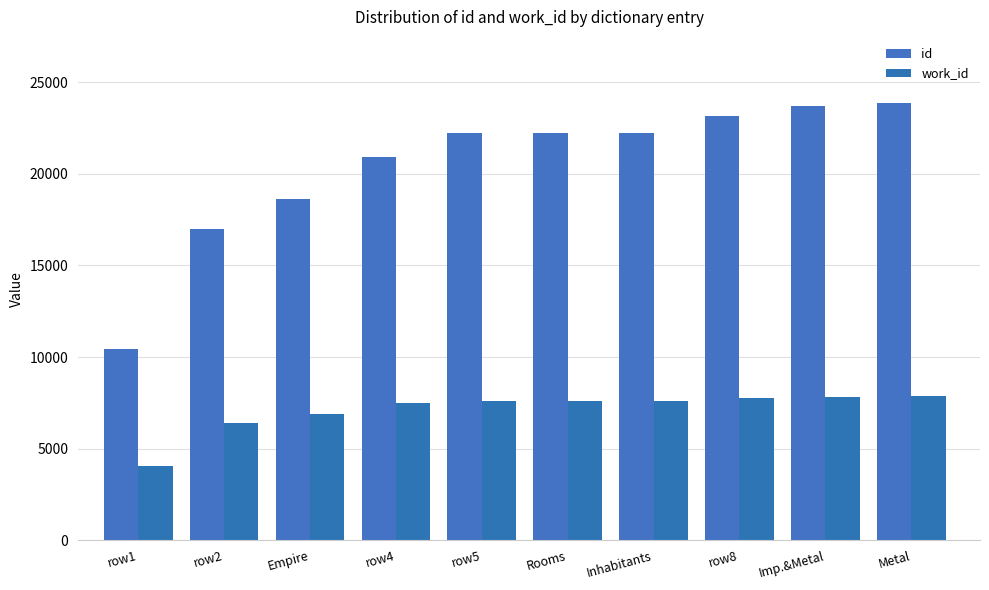

List the series in order of their peak value, lowest first.

work_id, id